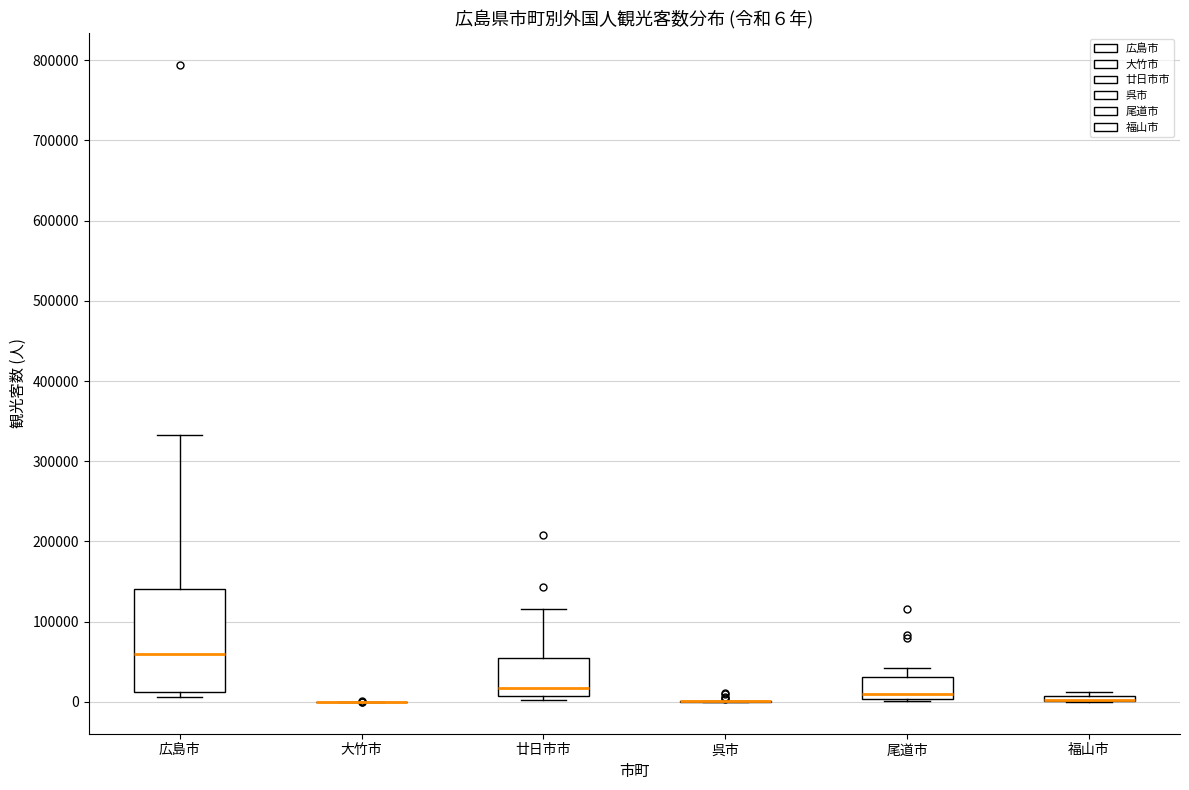

Which box is the tallest, from its lower edge to its upper edge?

広島市